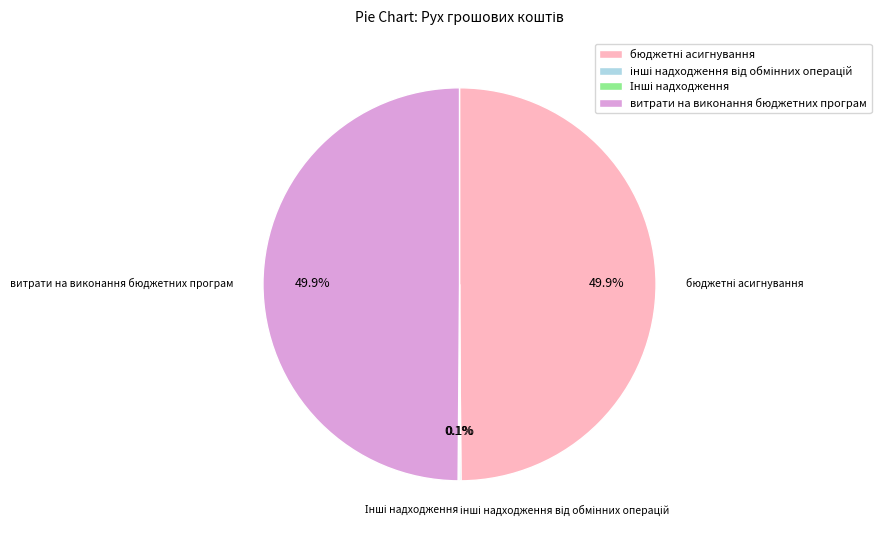

How much of the chart is everything except витрати на виконання бюджетних програм?

50.1%